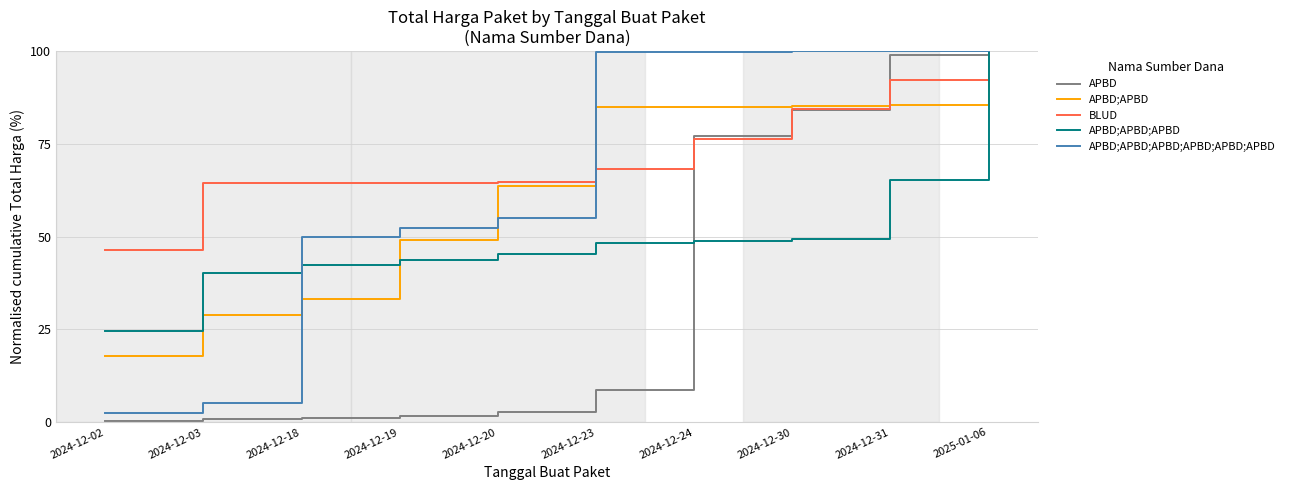

Rank the series at 2024-12-18 from highest to lowest value.

BLUD, APBD;APBD;APBD;APBD;APBD;APBD, APBD;APBD;APBD, APBD;APBD, APBD